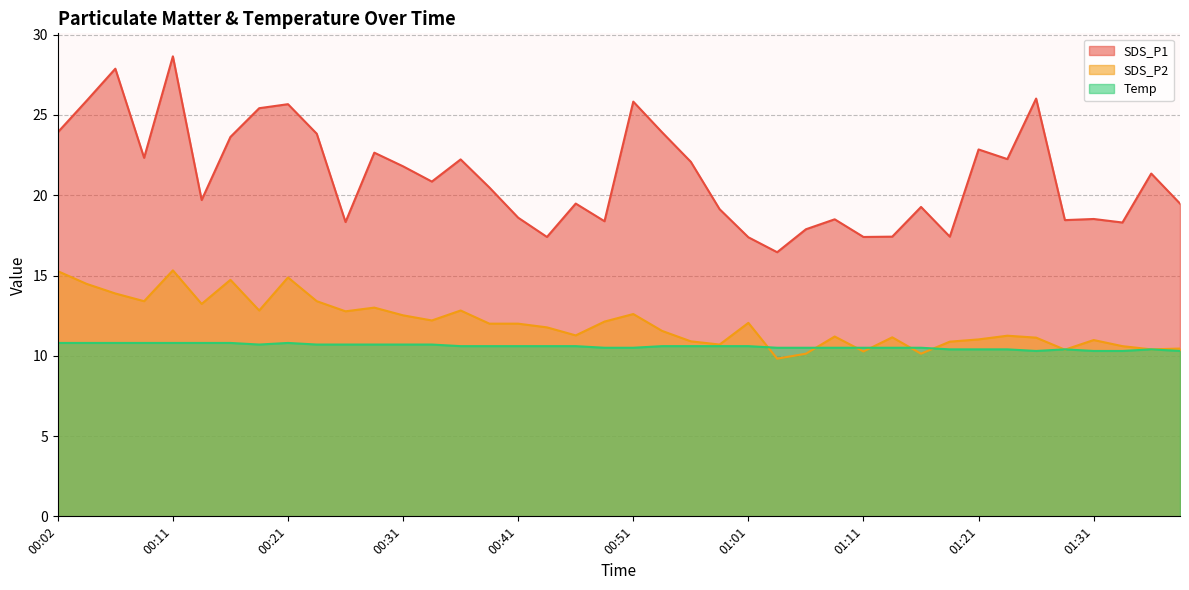

What is the sum of the SDS_P2 values at 00:09 and 00:43?

25.2